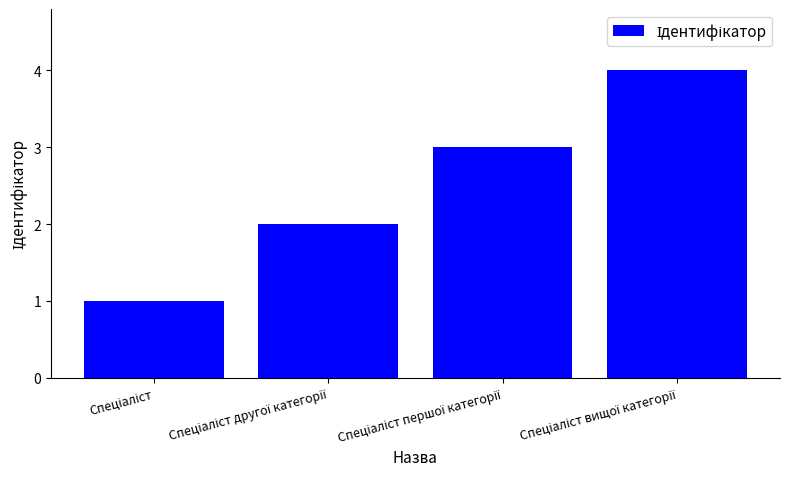

What is the difference between the maximum and minimum values?

3